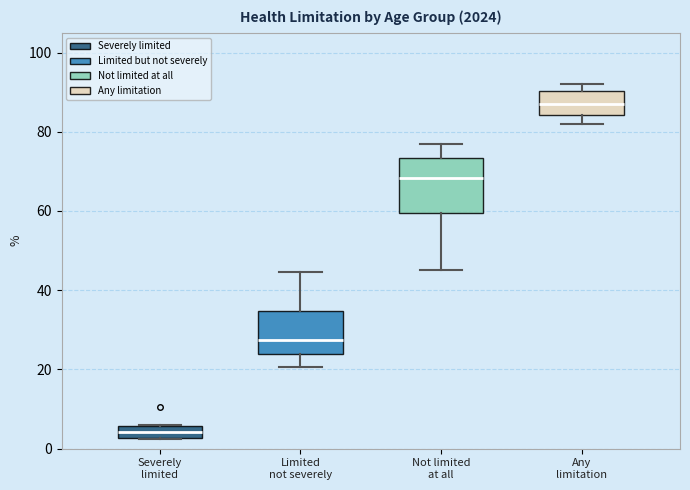

Where does the median line of the box for Not limited at all sit on the y-axis? The values are not printed on the chart, so give them approximately, as read against the axis.

68